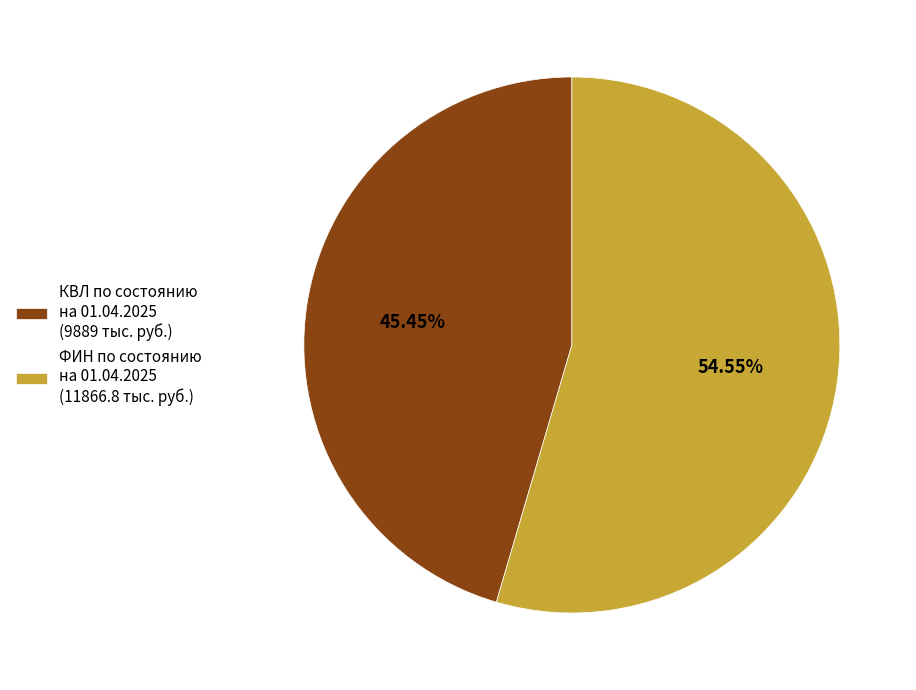

Is there a majority slice in this chart?

Yes